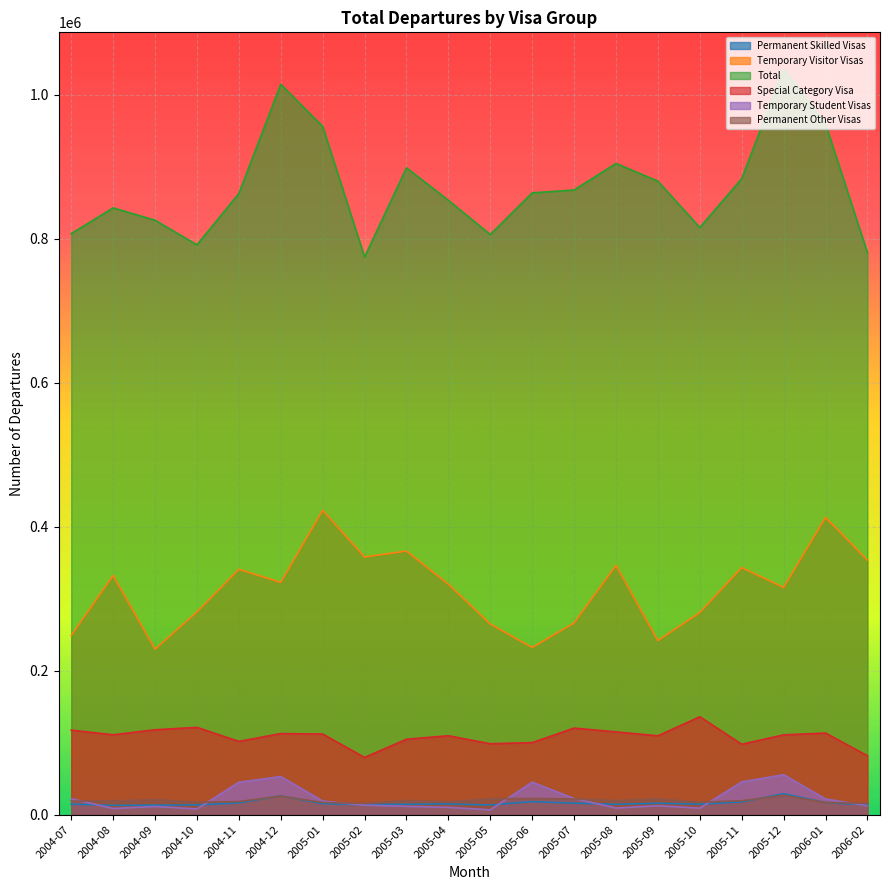

What is the difference between the second highest and minimum values in the Temporary Visitor Visas series?

182830